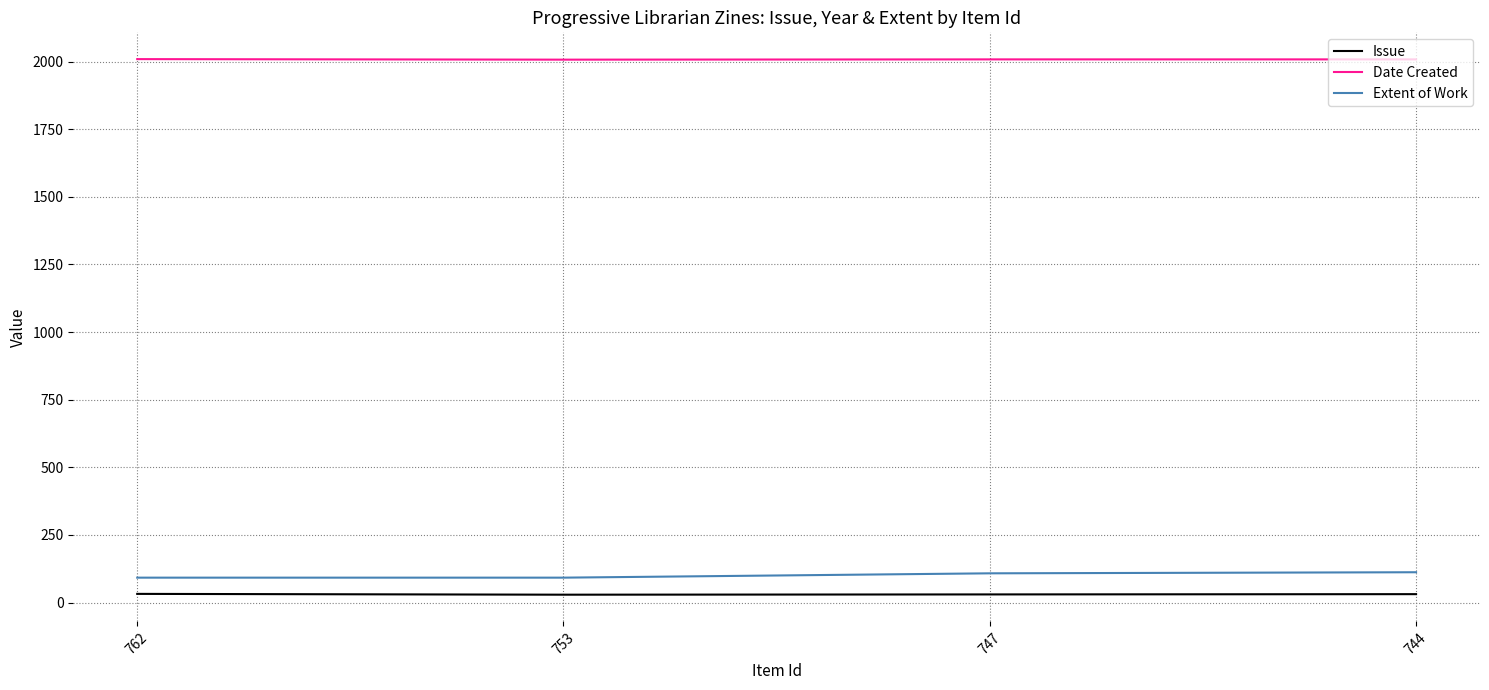

What is the sum of all Issue values?

122